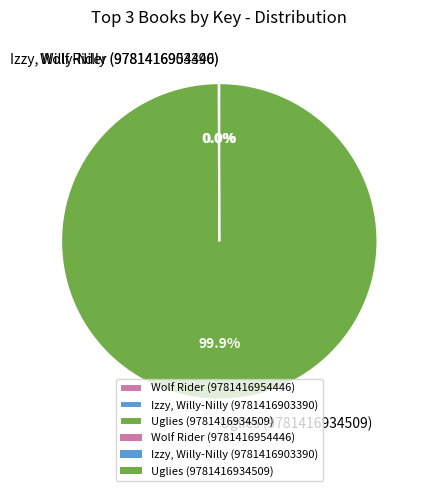

Is there any slice that represents more than half of the pie?

Yes